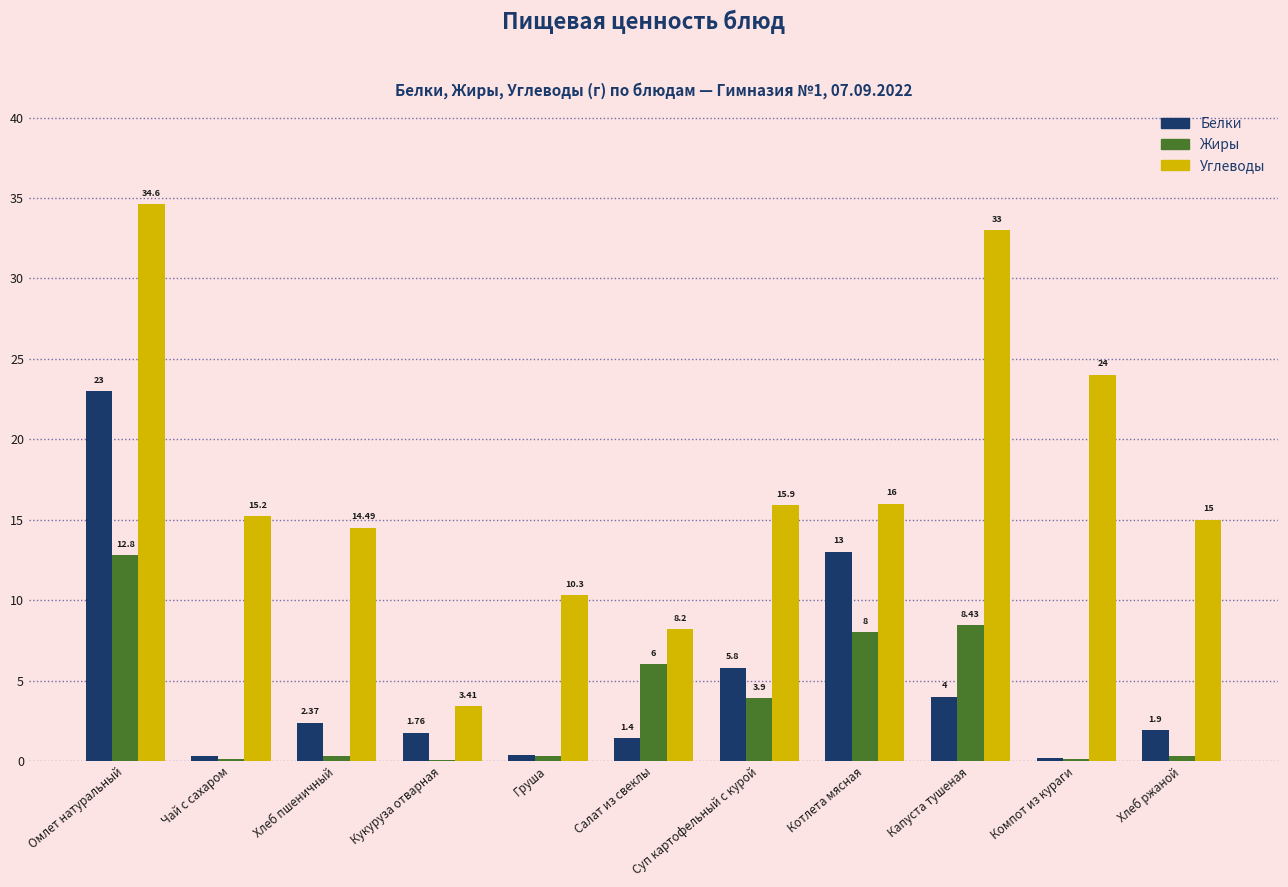

At which label is Жиры closest to 6?

Салат из свеклы